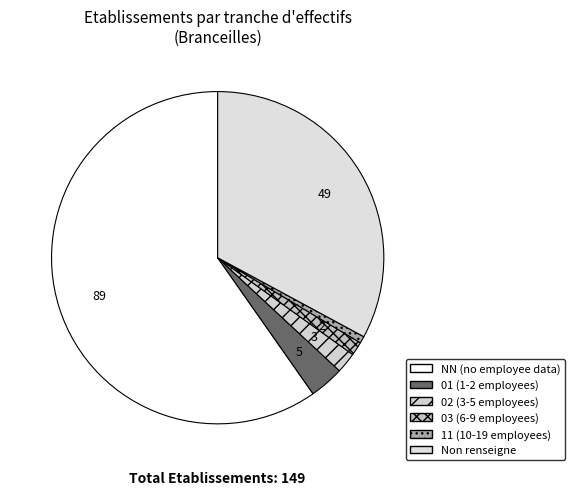

Is there any slice that represents more than half of the pie?

Yes